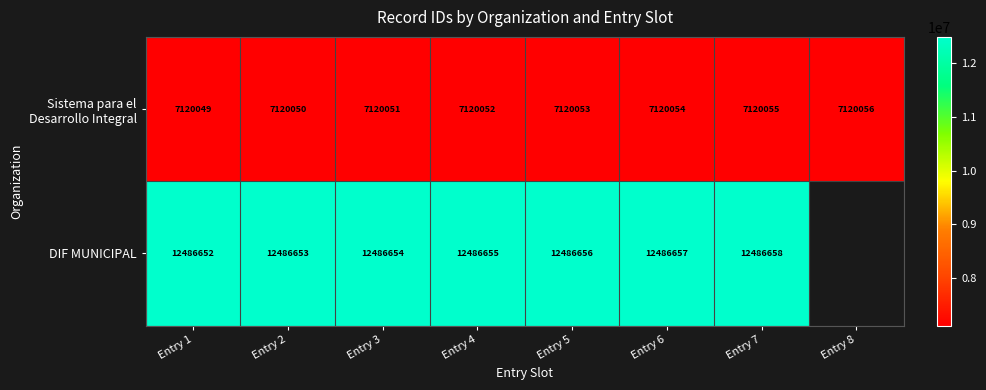

True or false: DIF MUNICIPAL has a value of 12486654 at Entry 3.

True